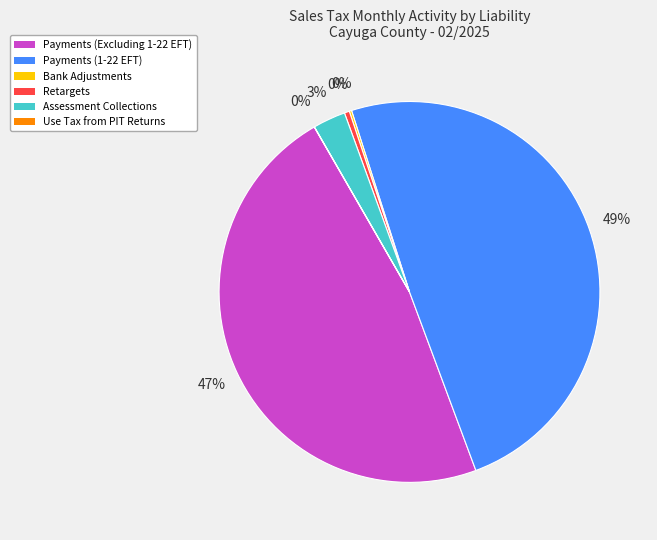

What is the largest slice in the pie chart?

Payments (1-22 EFT)